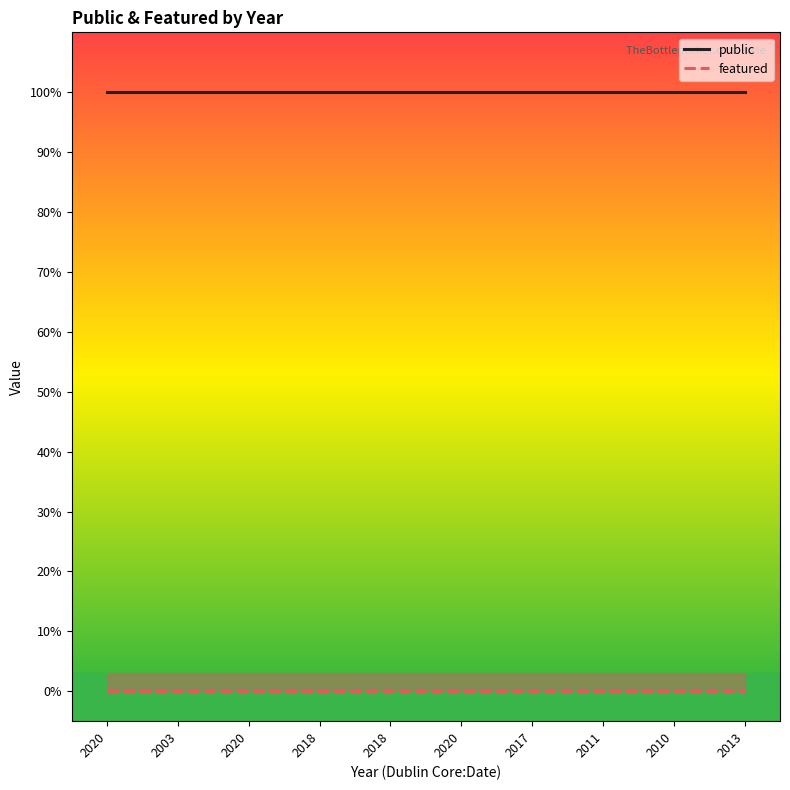

The featured series shows 0 at 2018. True or false?

True